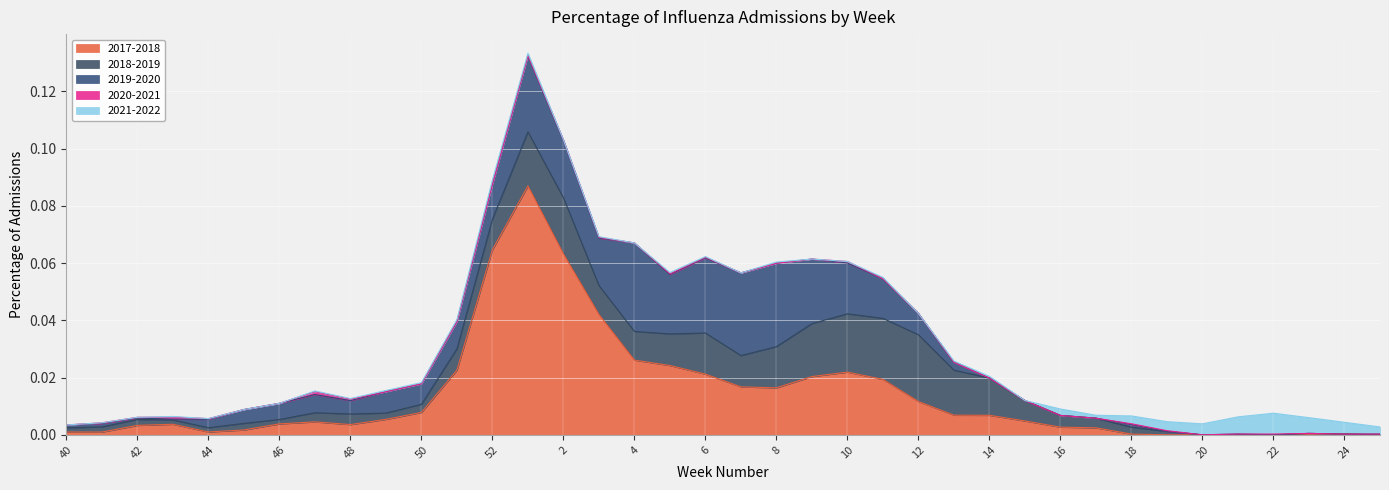

Which series has the largest range (max minus min)?

2017-2018